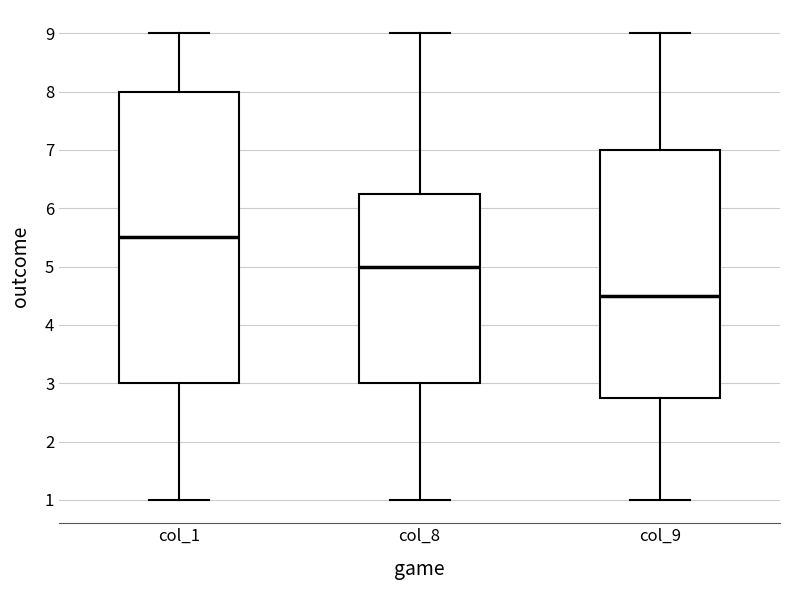

Which box's median line is the highest?

col_1